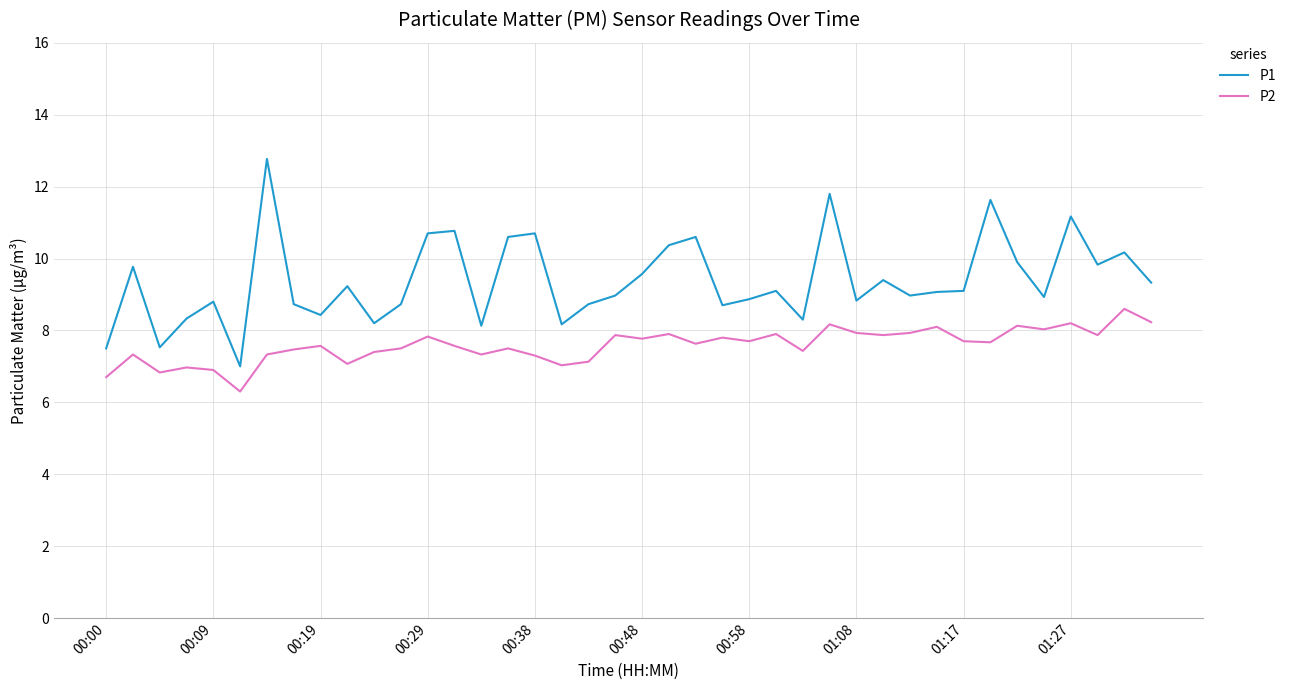

What is the average value of the P2 series?

7.6